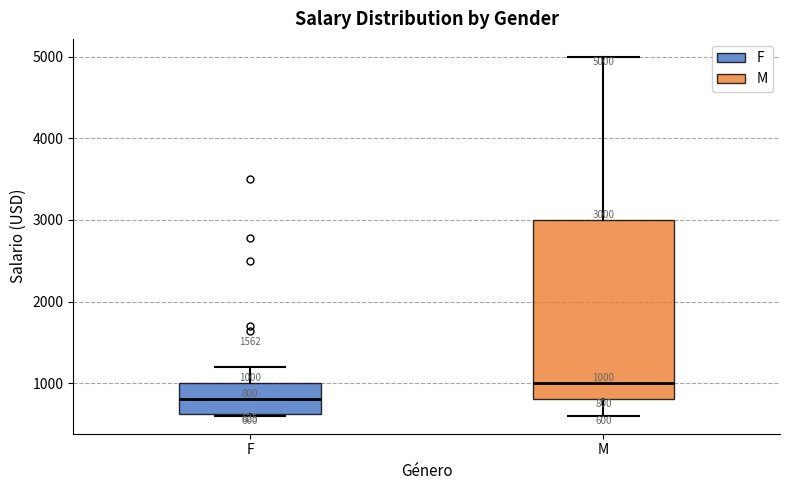

Which box's median line is the highest?

M